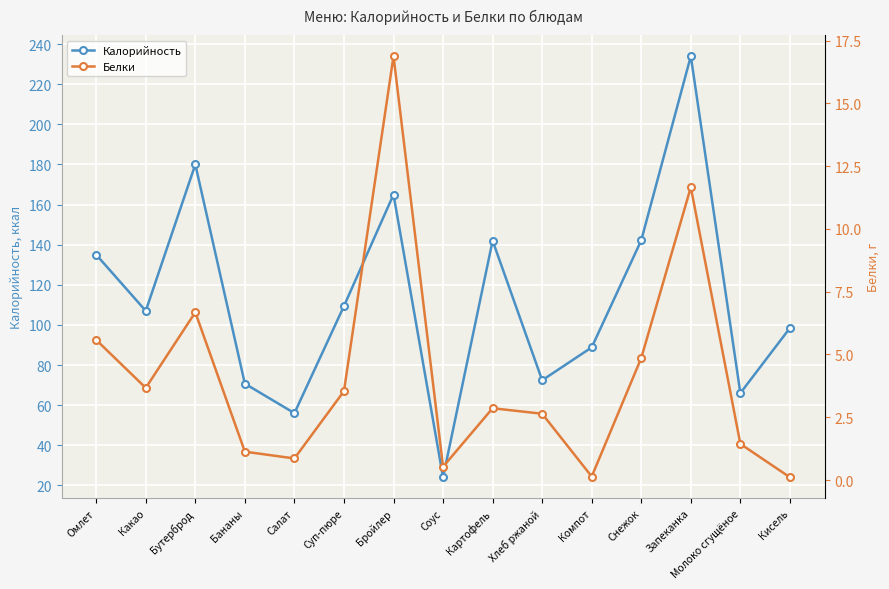

What is the spread (max minus min) of values at Молоко сгущёное?

64.6